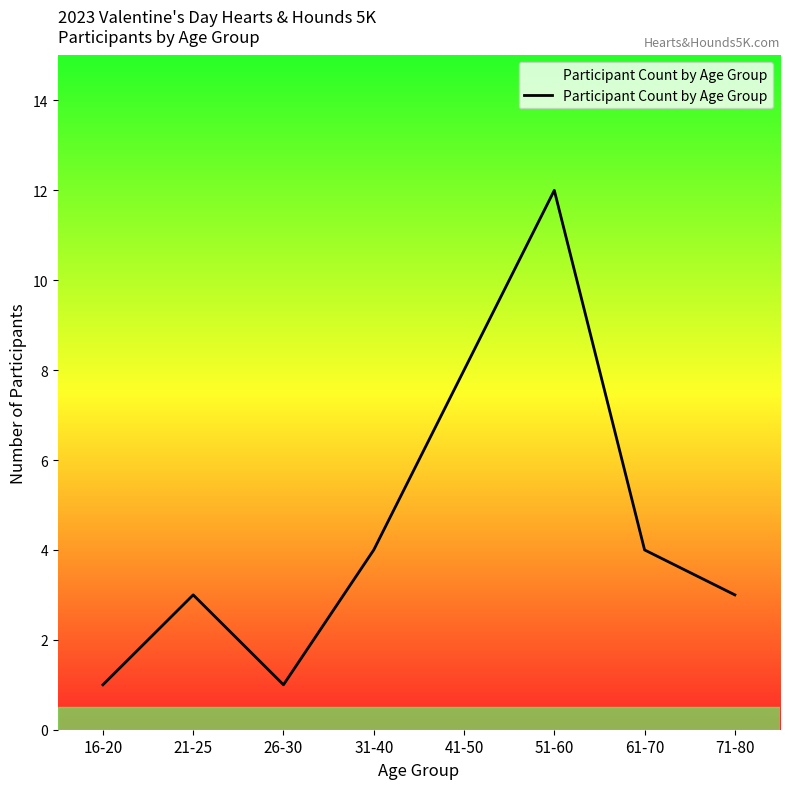

Where is the first local maximum?

21-25